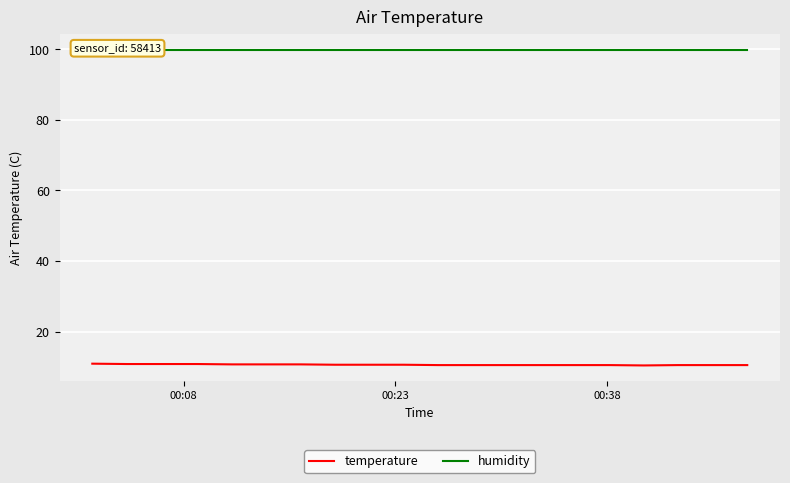

What is the maximum value for humidity?

99.9